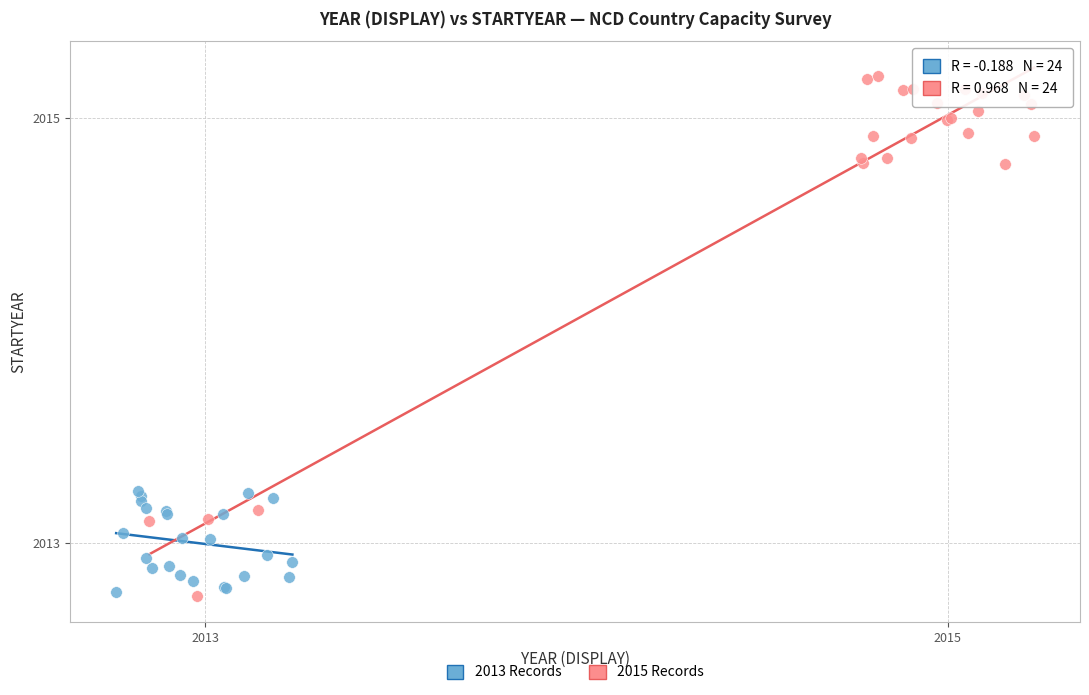

Which series contains the highest Y value?

2015 Records